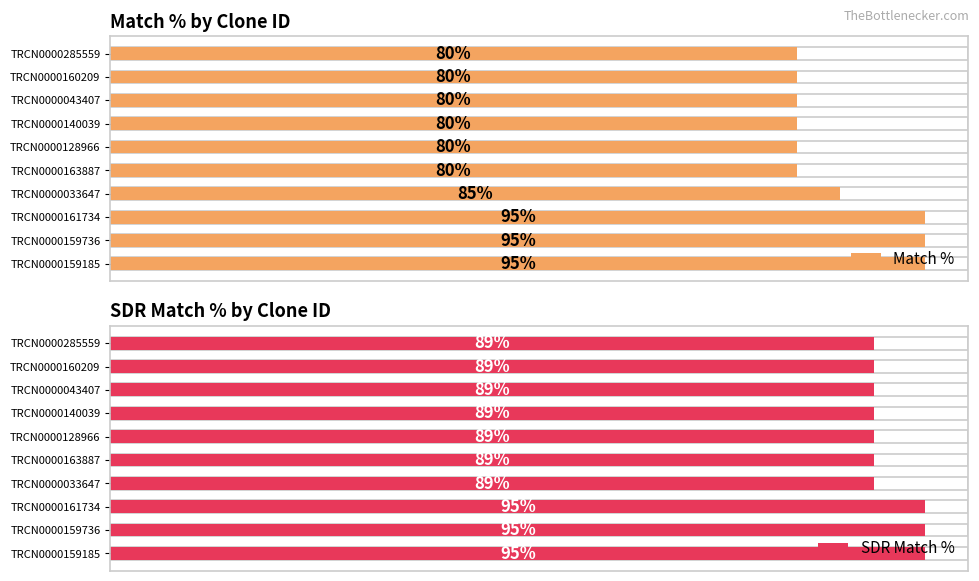

What is the average value of the Match % series?

85